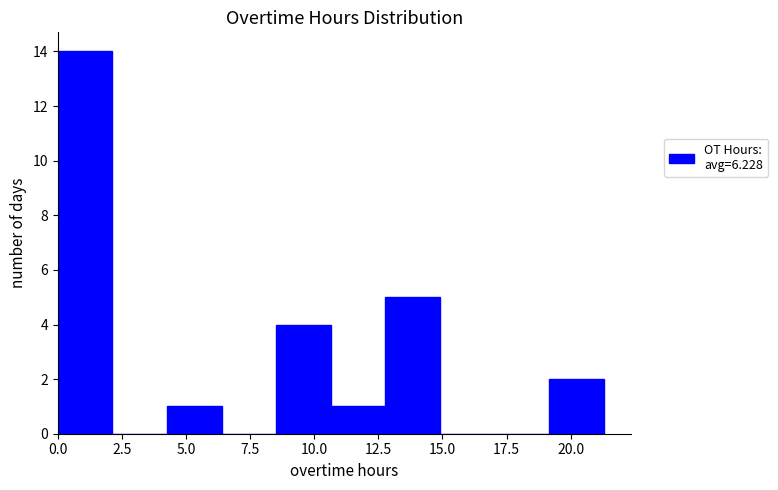

Over which range of the x-axis is the bar tallest?

0.0 to 2.0